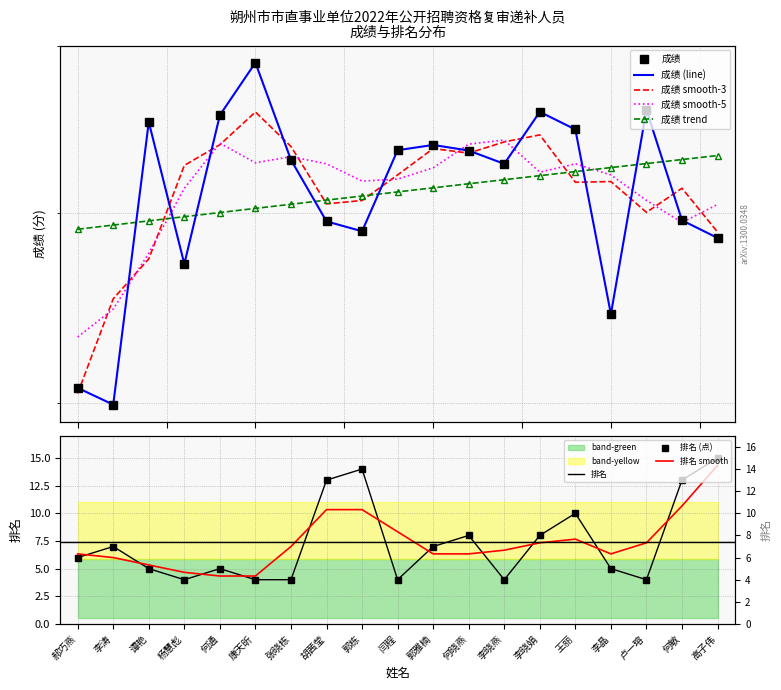

What is the highest value of the 排名 series?

15.0